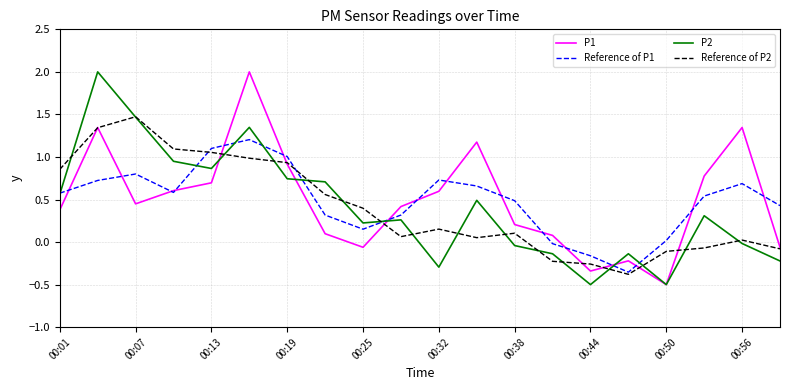

At how many categories does at least one series exceed 0?

18